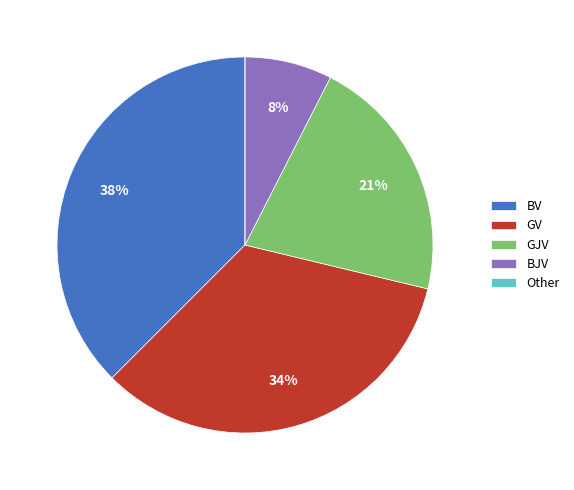

Is there any slice that represents more than half of the pie?

No